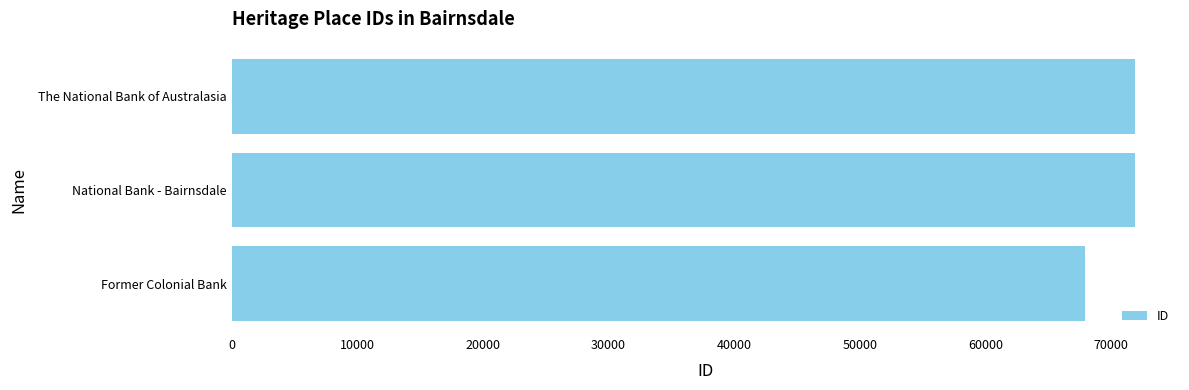

At which label is the value closest to 69895?

National Bank - Bairnsdale